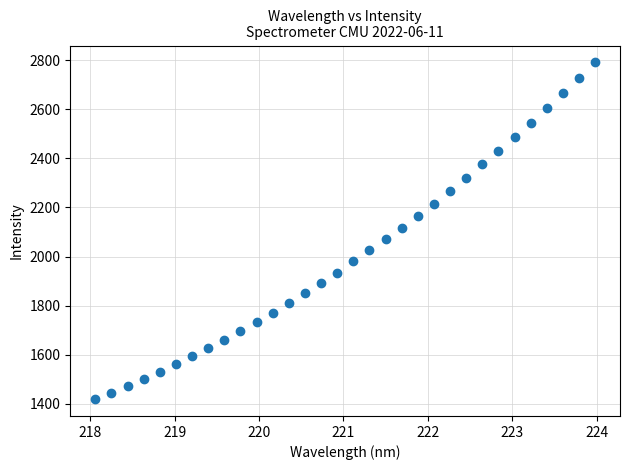

What is the range of Y values (max minus min)?

1370.9